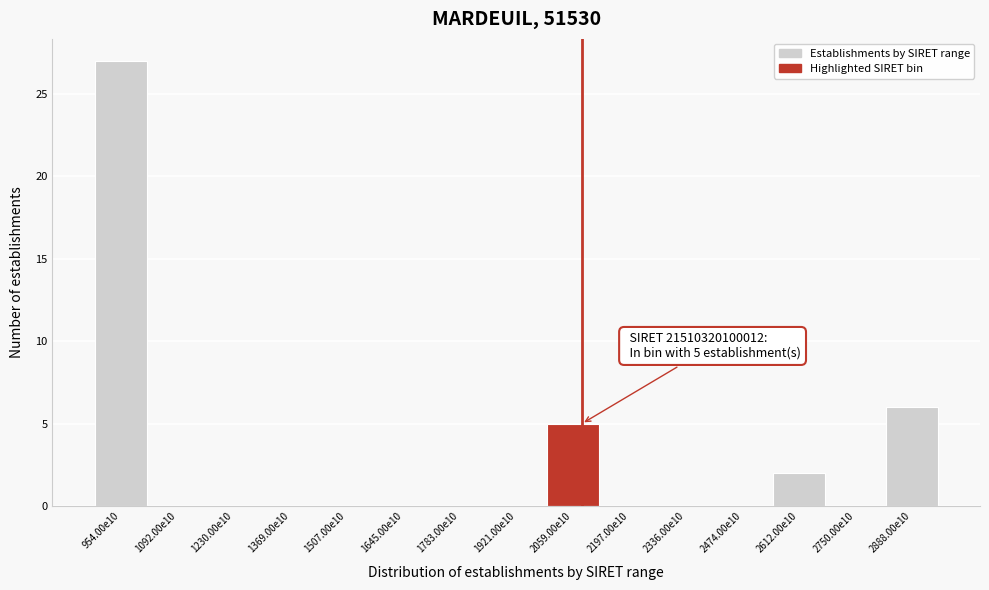

Reading left to right, list all the values displayed in this chart.

954.00e10=27	1092.00e10=0	1230.00e10=0	1369.00e10=0	1507.00e10=0	1645.00e10=0	1783.00e10=0	1921.00e10=0	2059.00e10=5	2197.00e10=0	2336.00e10=0	2474.00e10=0	2612.00e10=2	2750.00e10=0	2888.00e10=6